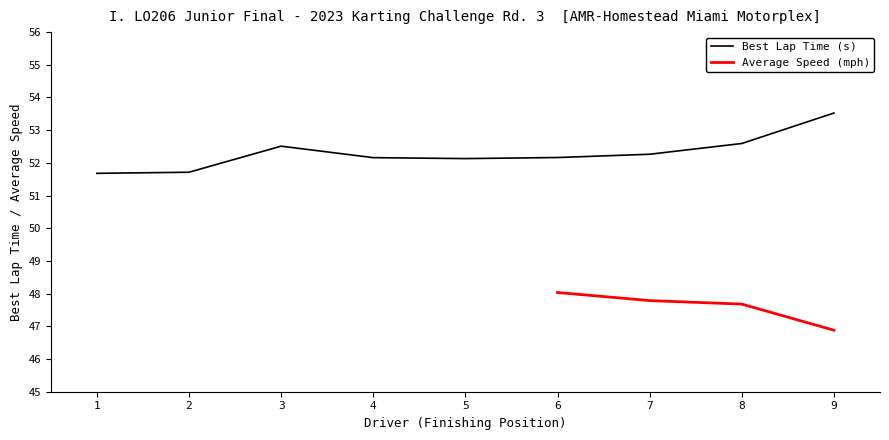

What is the lowest value of the Best Lap Time (s) series?

51.7